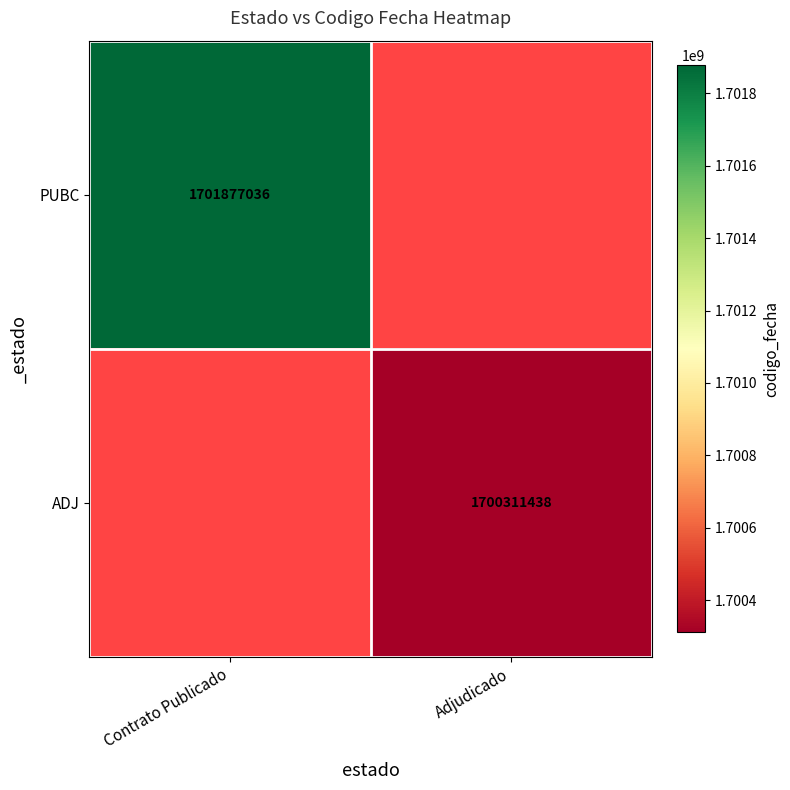

Is it true that ADJ equals 1700311438 at Adjudicado?

True